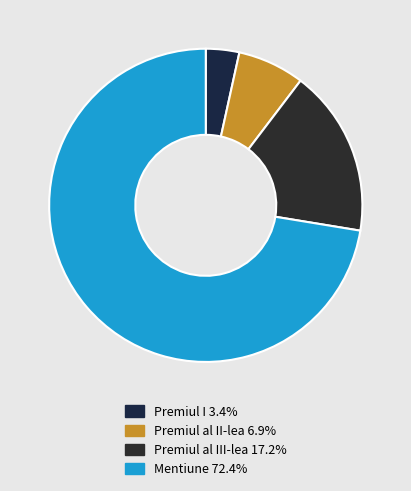

True or false: Premiul al II-lea accounts for 7% of the total.

True